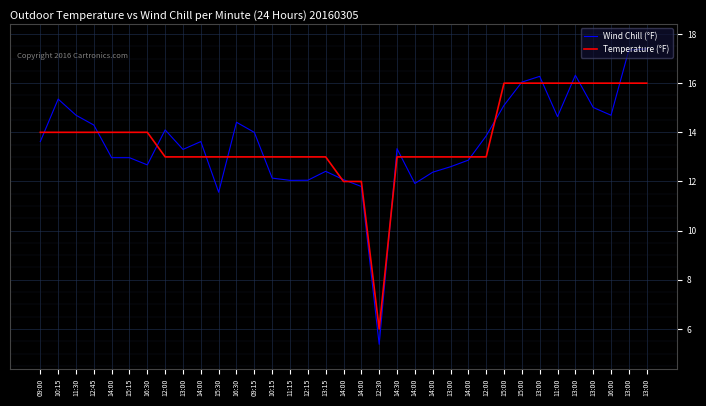

What are all the series names shown in the legend?

Wind Chill (°F), Temperature (°F)